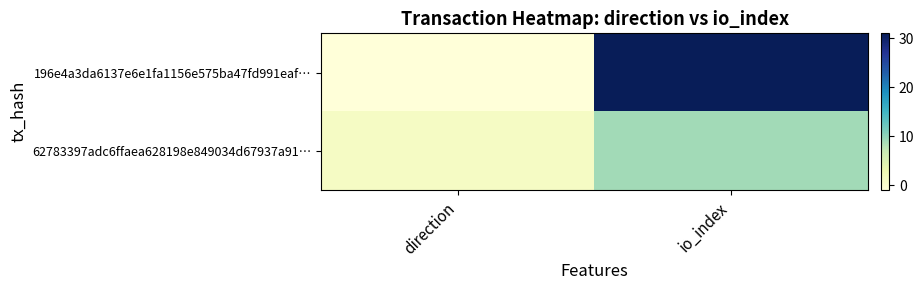

Which series has the largest total across all categories?

196e4a3da6137e6e1fa1156e575ba47fd991eaf…